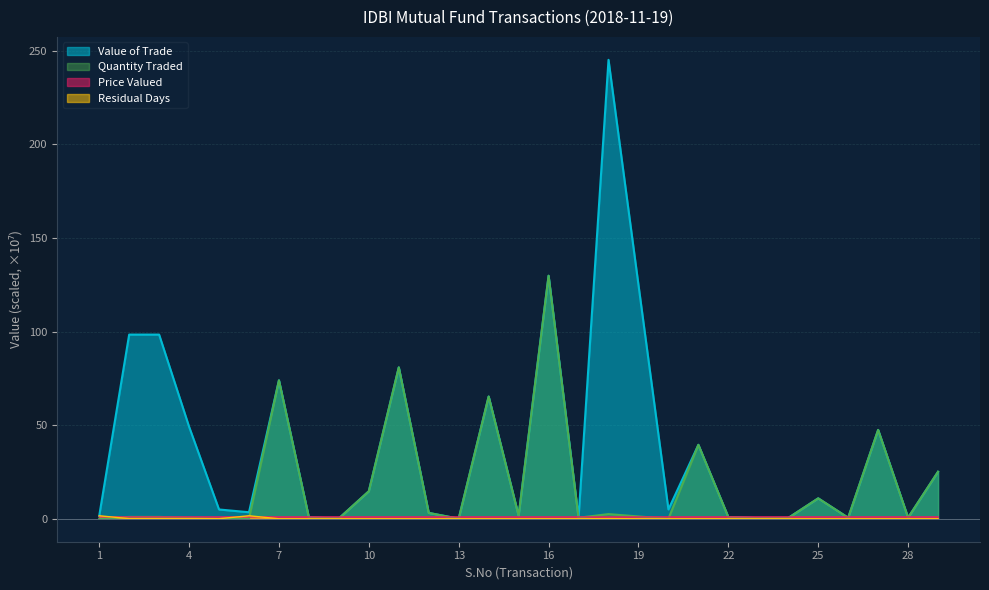

Which series ends up on top after the final intersection of Price Valued and Residual Days?

Price Valued